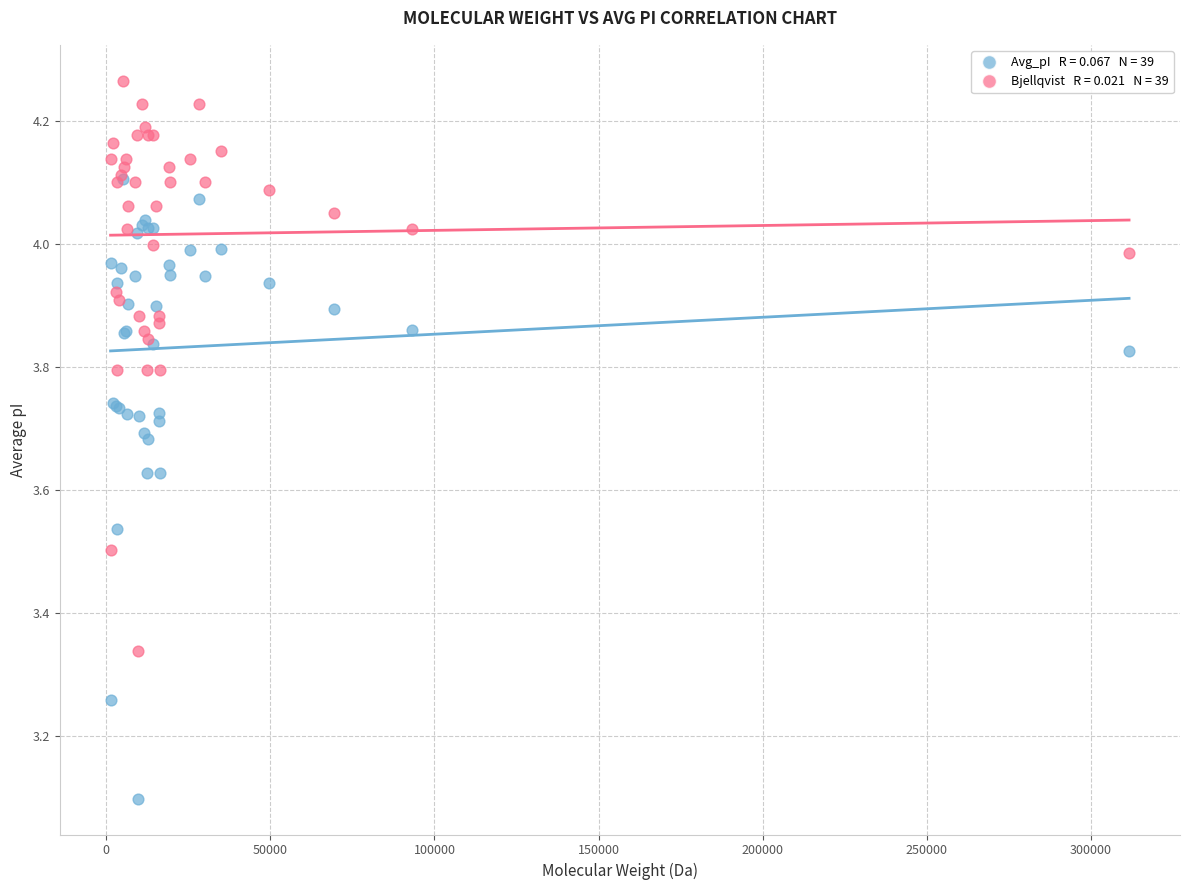

Across all series, what Y value is closest to 3?

3.1